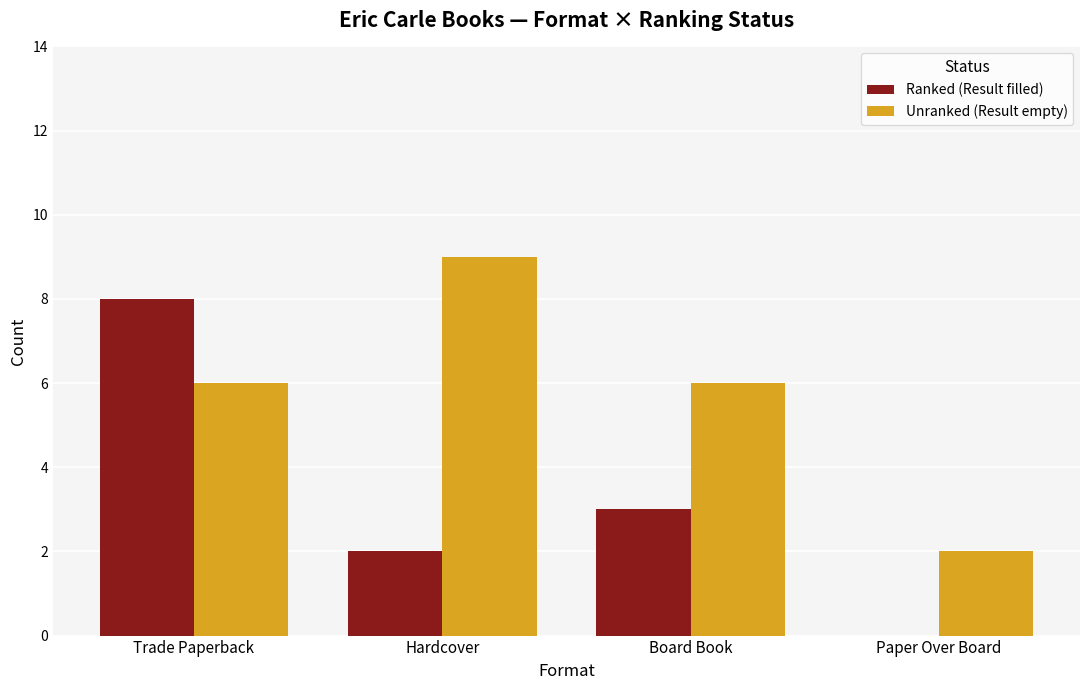

Which label corresponds to the largest value in the chart?

Hardcover